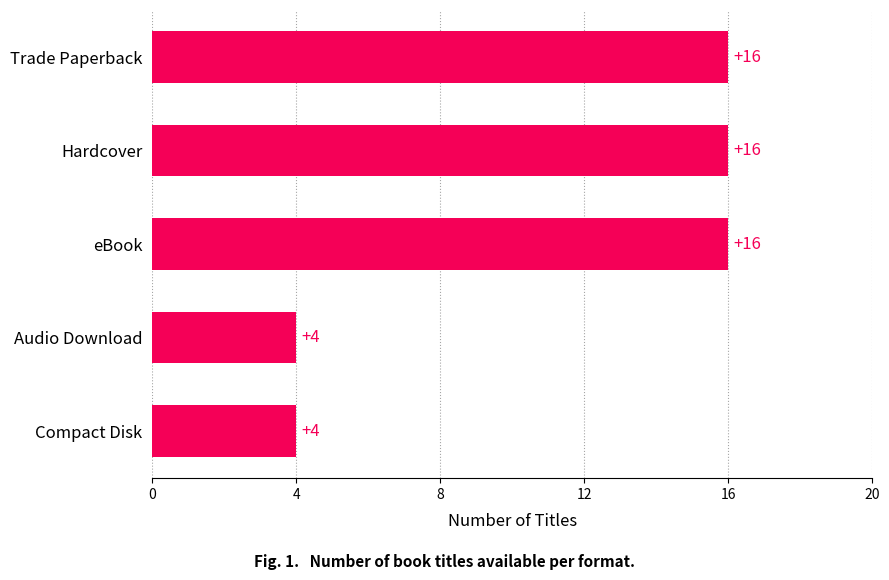

How many series are shown in this chart?

1